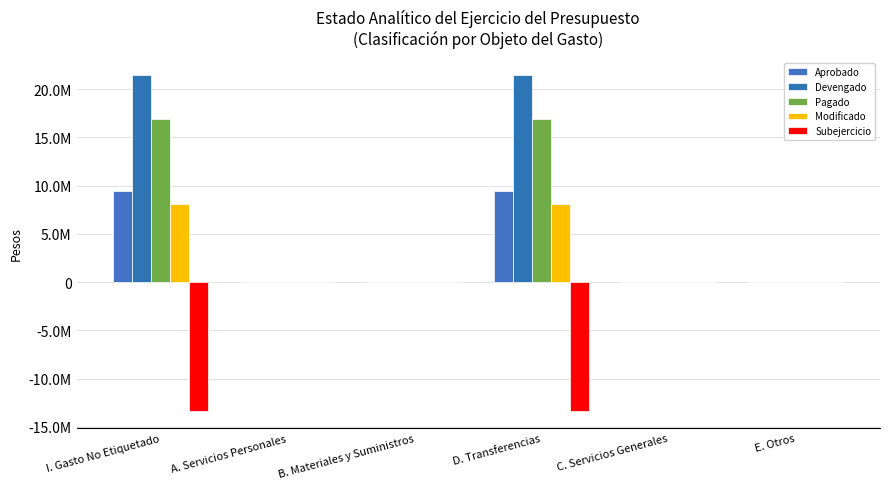

Does the chart contain stacked bars?

No